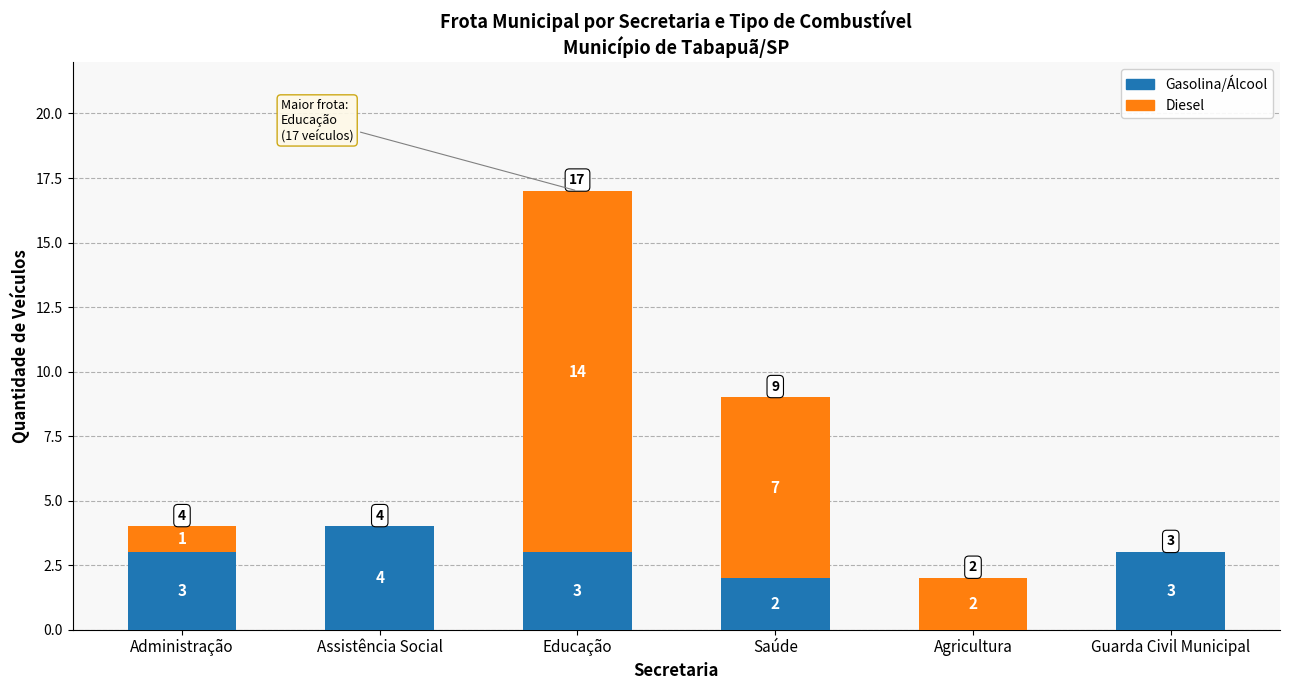

Are the bars grouped side by side (vs. stacked)?

No